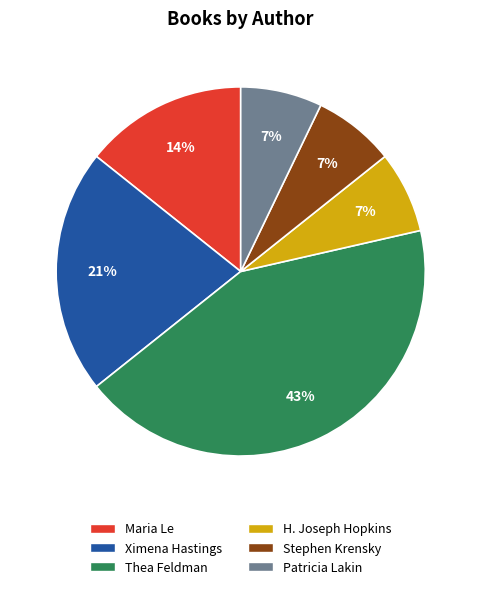

True or false: Ximena Hastings accounts for 7% of the total.

False